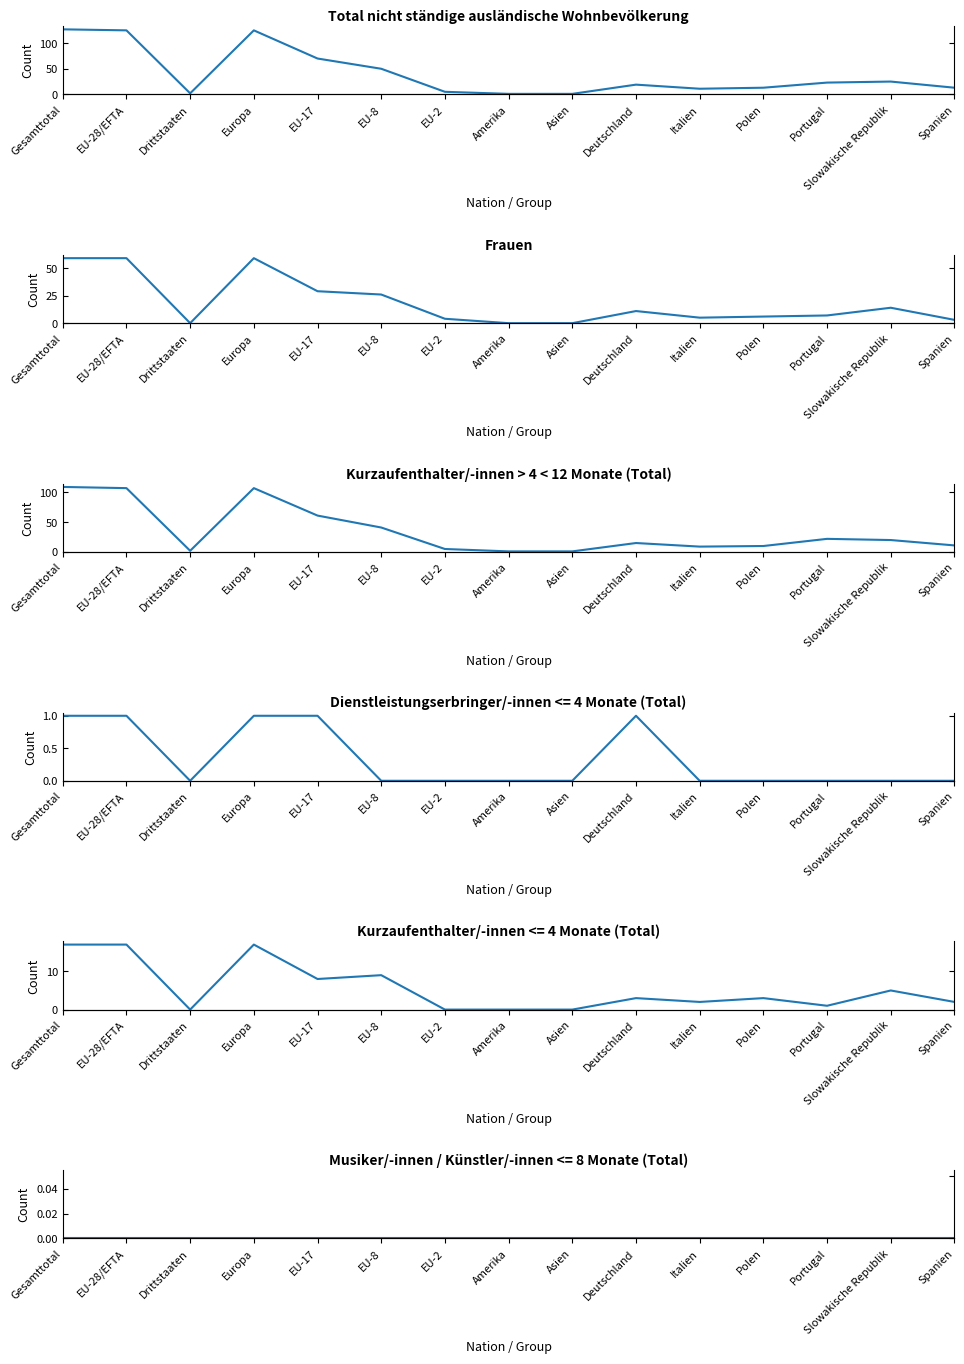

Is it true that Kurzaufenthalter <=4M Total (col_10) equals 22 at Gesamttotal?

False